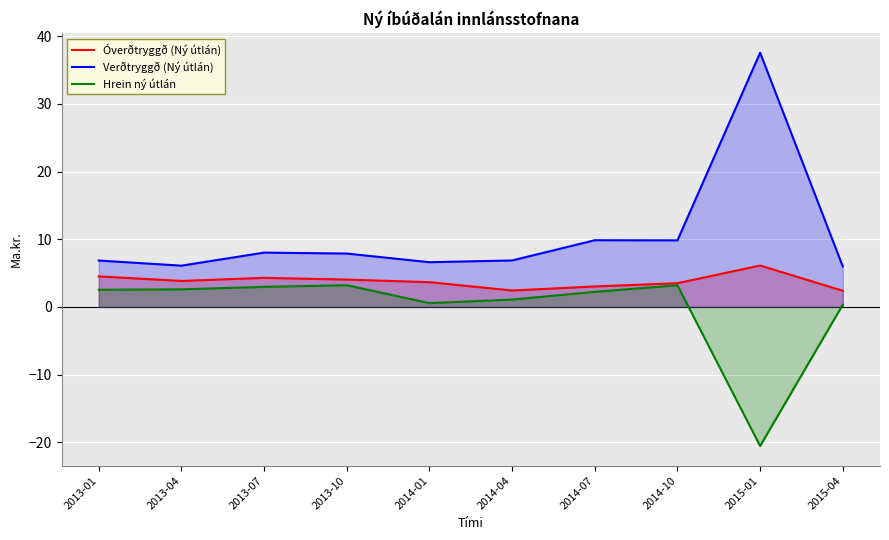

Which series has the largest total across all categories?

Verðtryggð (Ný útlán)